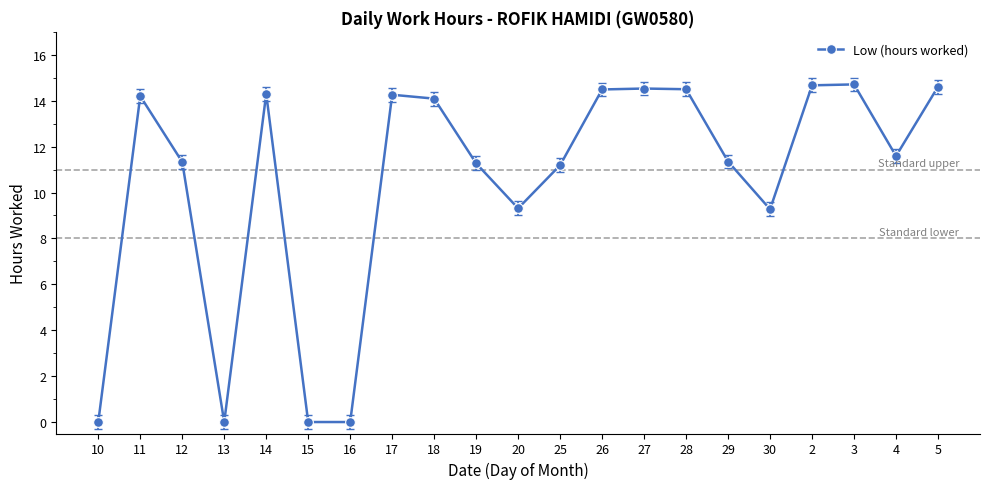

How many distinct data groups are displayed?

1